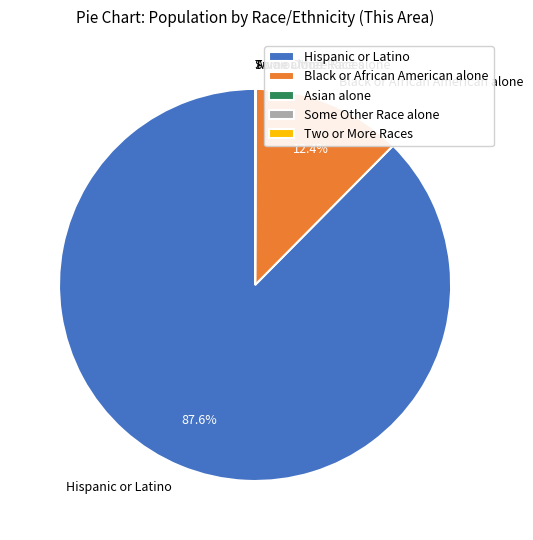

What is the ratio of the value at Hispanic or Latino to the value at Black or African American alone?

7.1